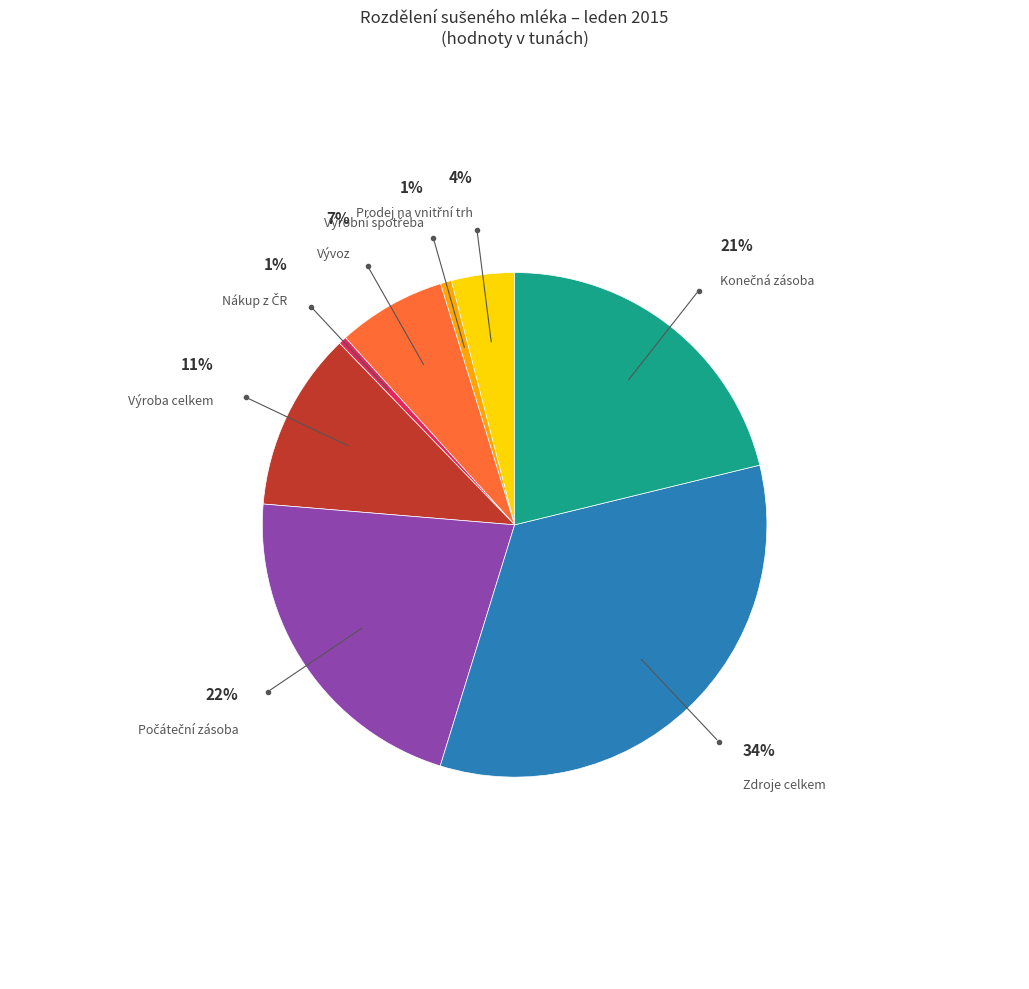

Is there any slice that represents more than half of the pie?

No